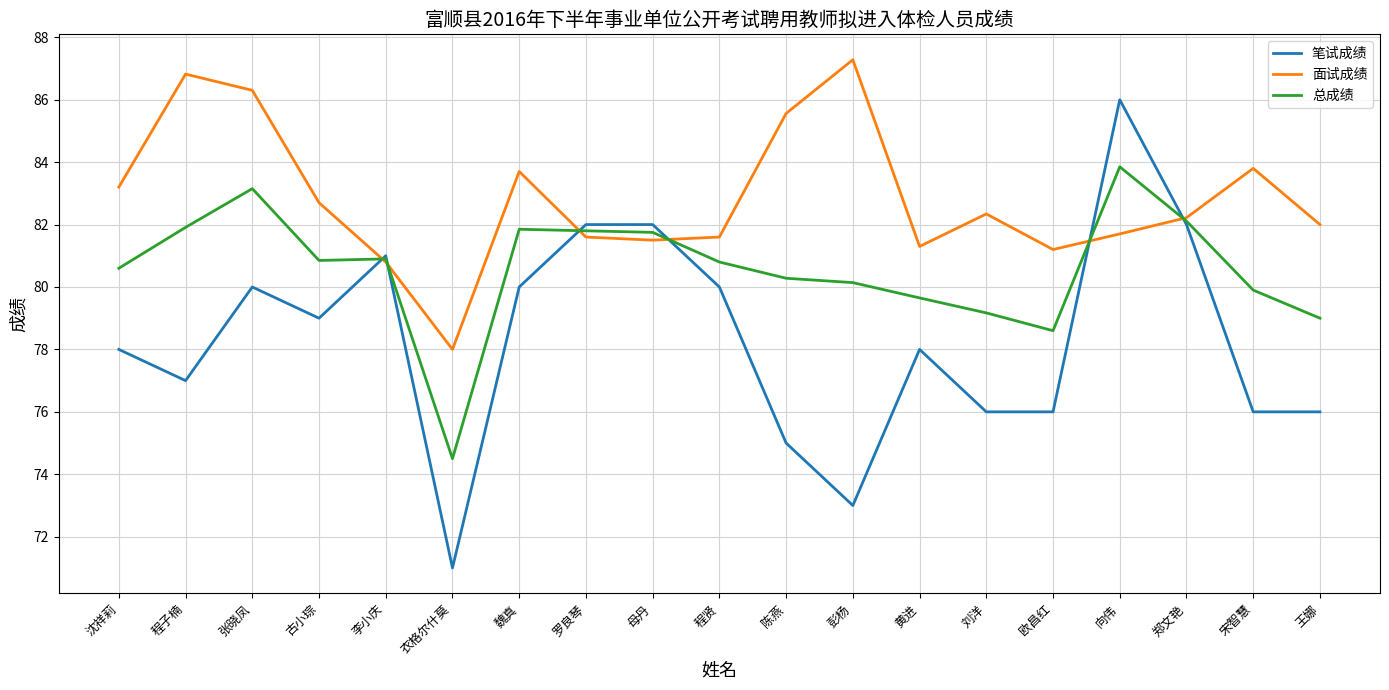

What are all the series names shown in the legend?

笔试成绩, 面试成绩, 总成绩